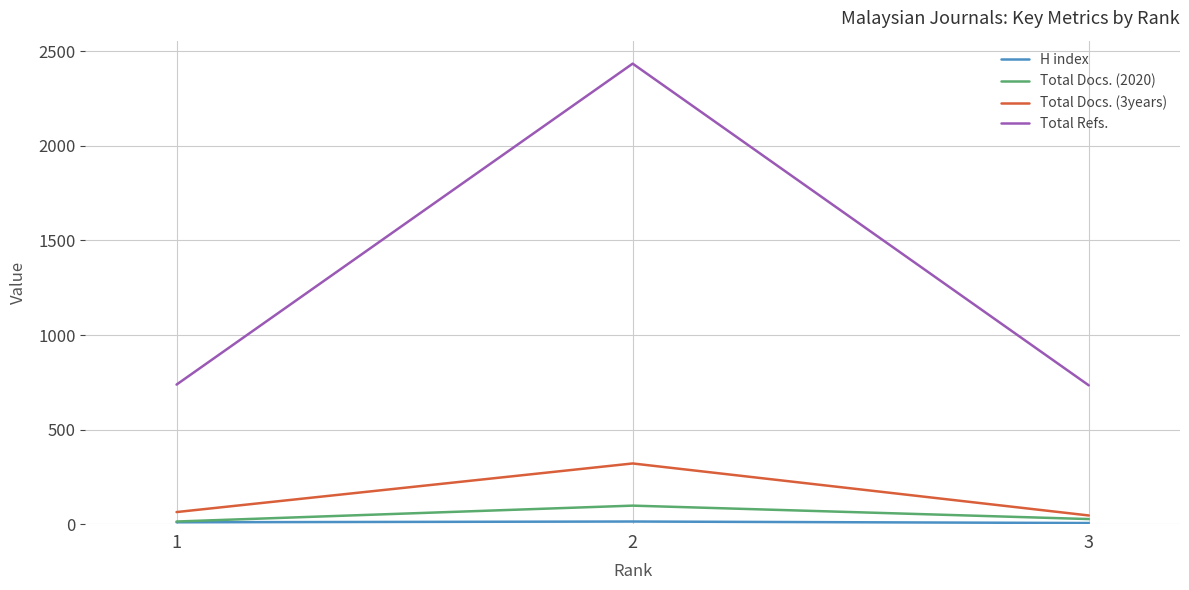

The value of Total Refs. at 3 is 224. True or false?

False